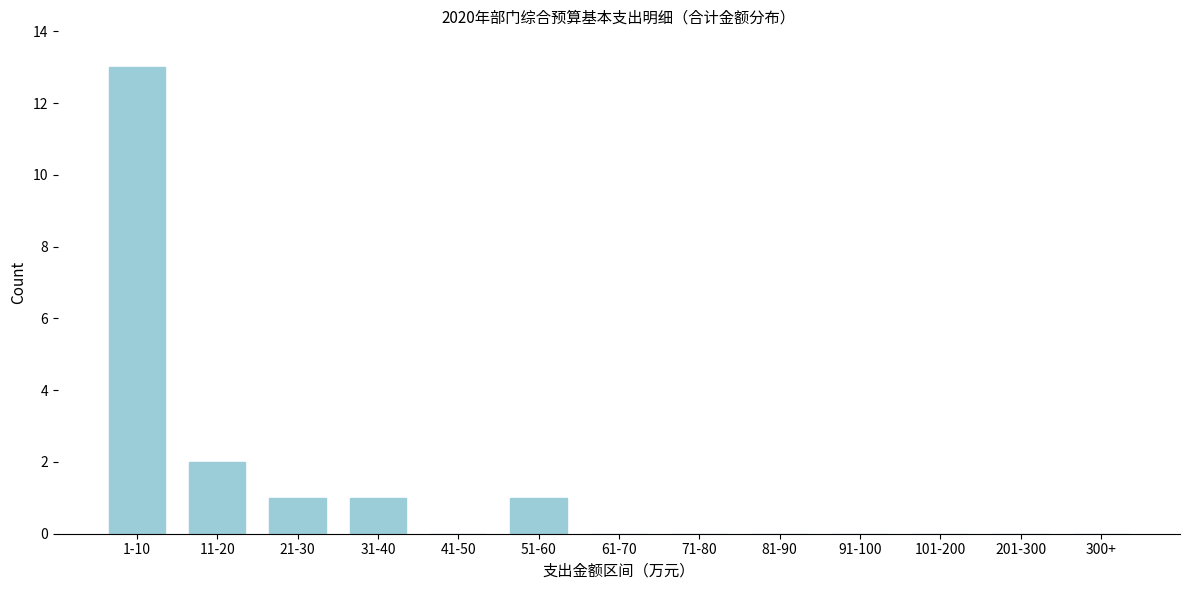

Reading left to right, list all the values displayed in this chart.

1-10=13	11-20=2	21-30=1	31-40=1	41-50=0	51-60=1	61-70=0	71-80=0	81-90=0	91-100=0	101-200=0	201-300=0	300+=0